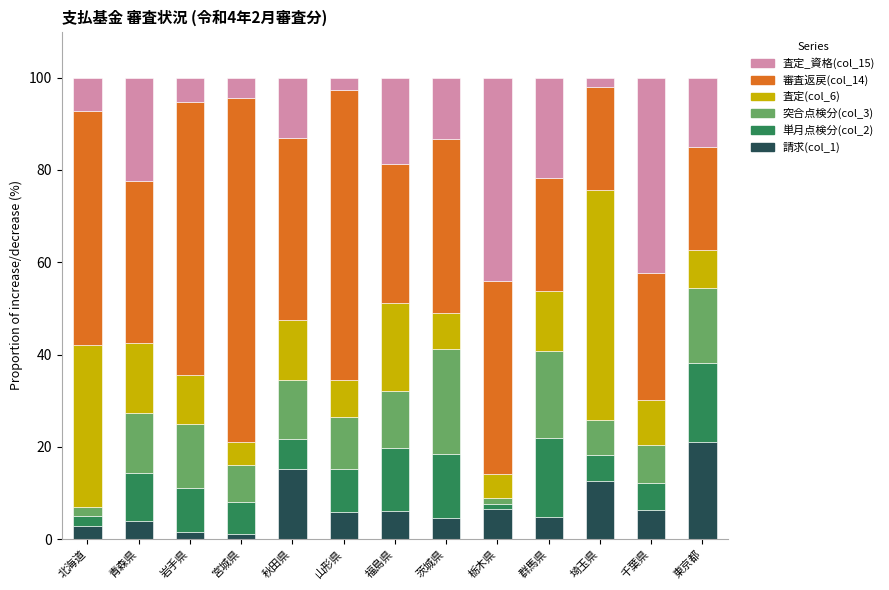

What are all the series names shown in the legend?

査定_資格(col_15), 審査返戻(col_14), 査定(col_6), 突合点検分(col_3), 単月点検分(col_2), 請求(col_1)